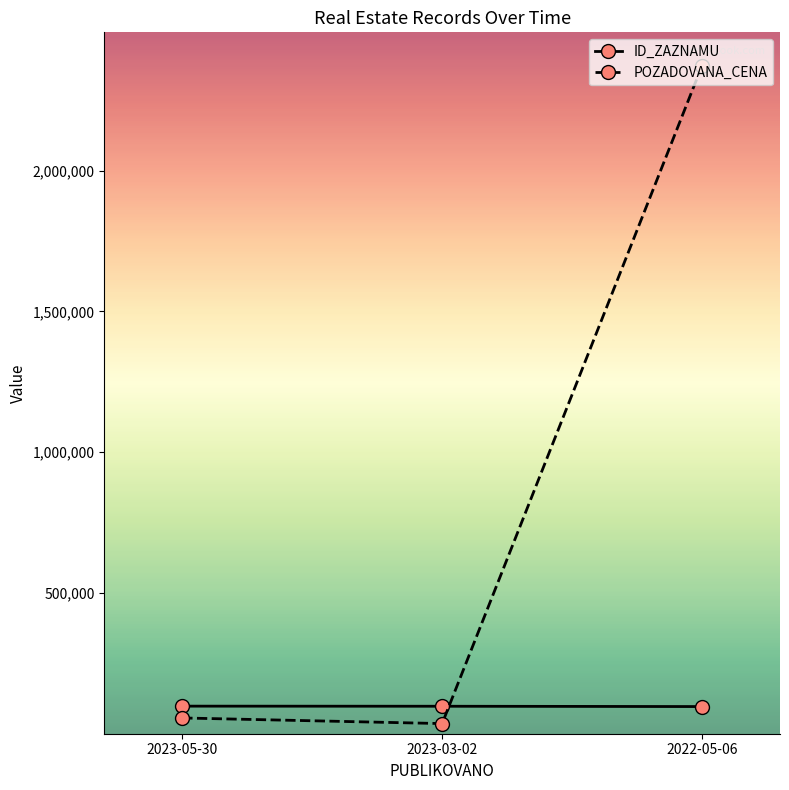

True or false: POZADOVANA_CENA has a value of 56000 at 2023-05-30.

True